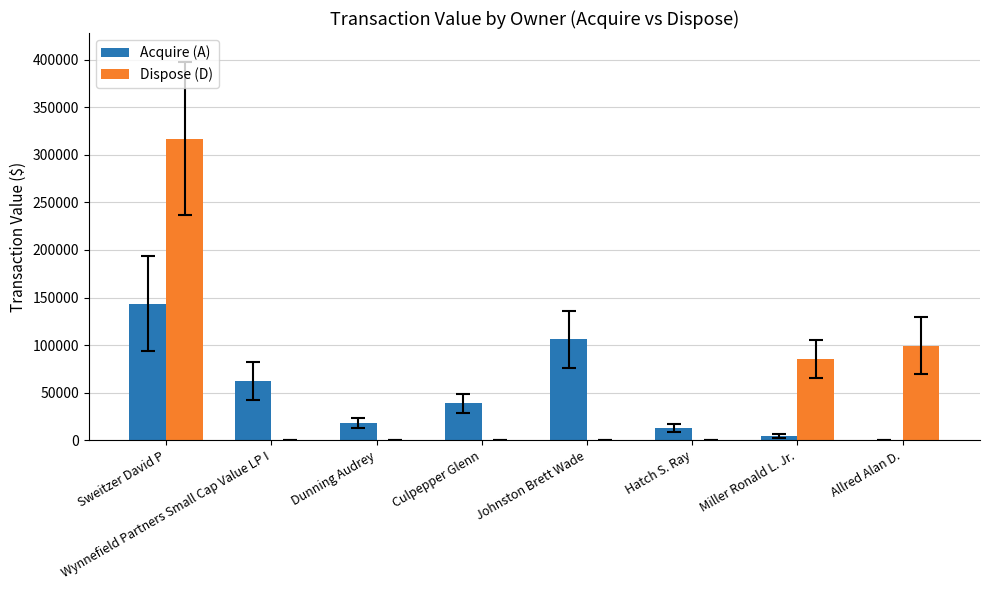

The value of Dispose (D) at Culpepper Glenn is 0. True or false?

True